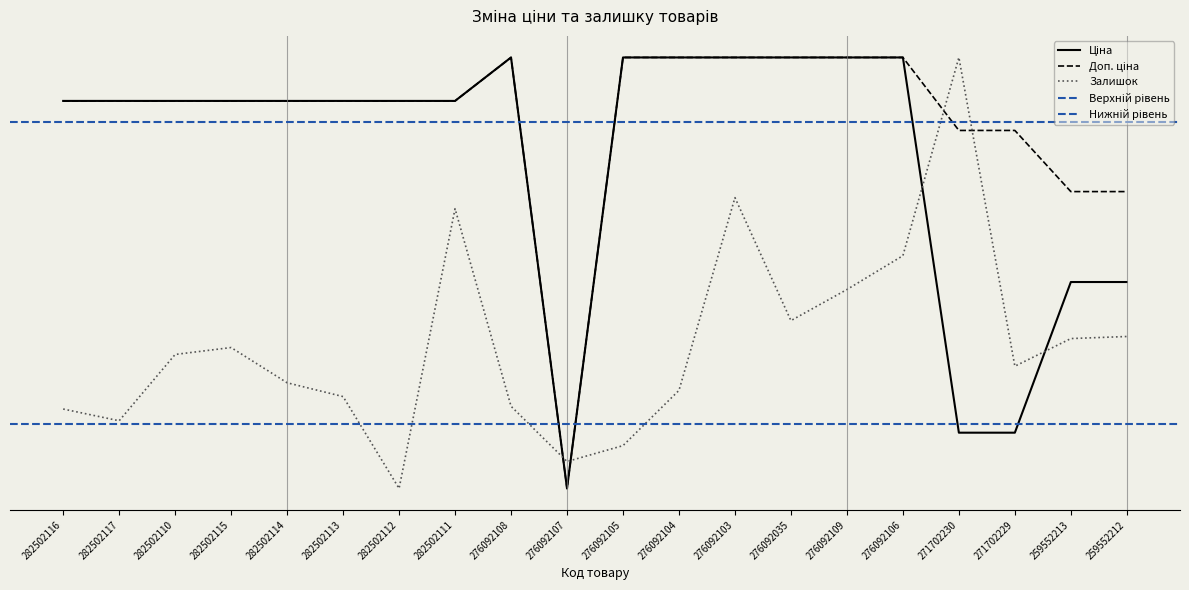

True or false: Доп. ціна has a value of 1.0 at 276092109.

True